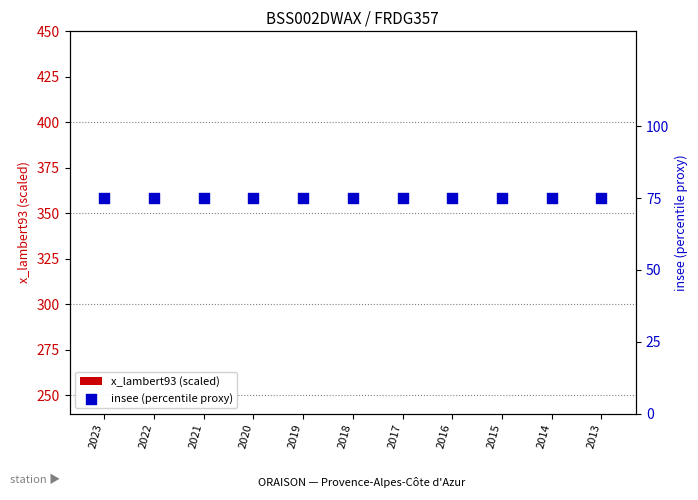

What are all the series names shown in the legend?

x_lambert93 (scaled), insee (percentile proxy)